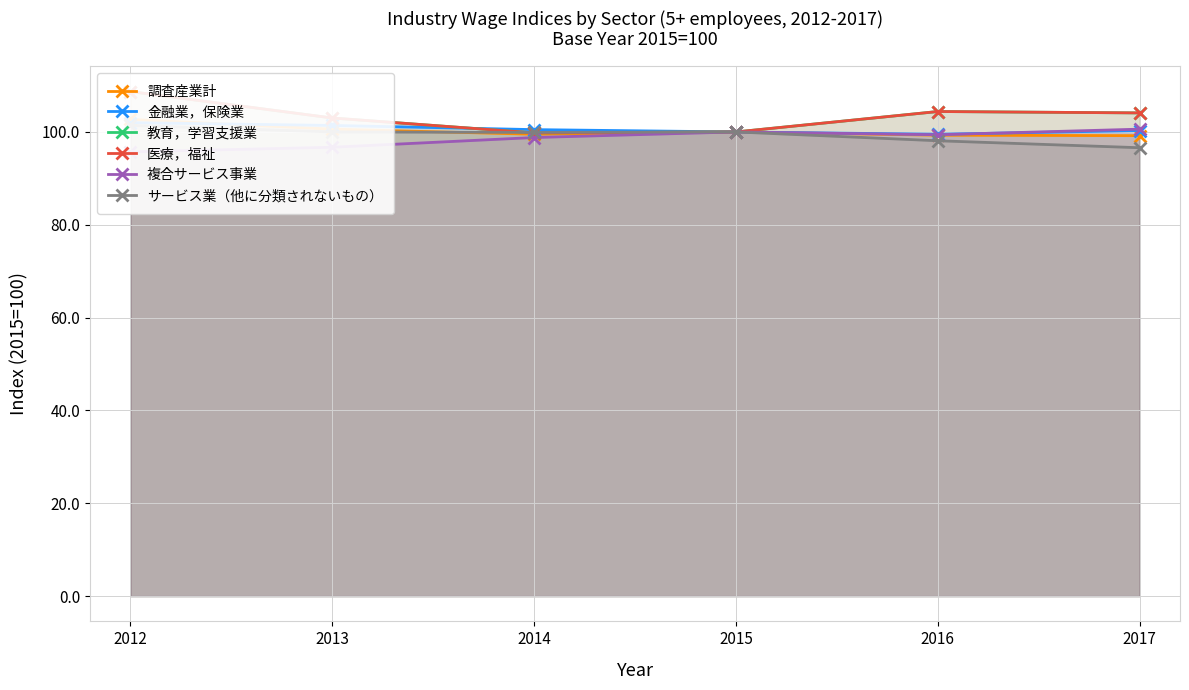

Is it true that サービス業（他に分類されないもの） equals 96.6 at 2017?

True